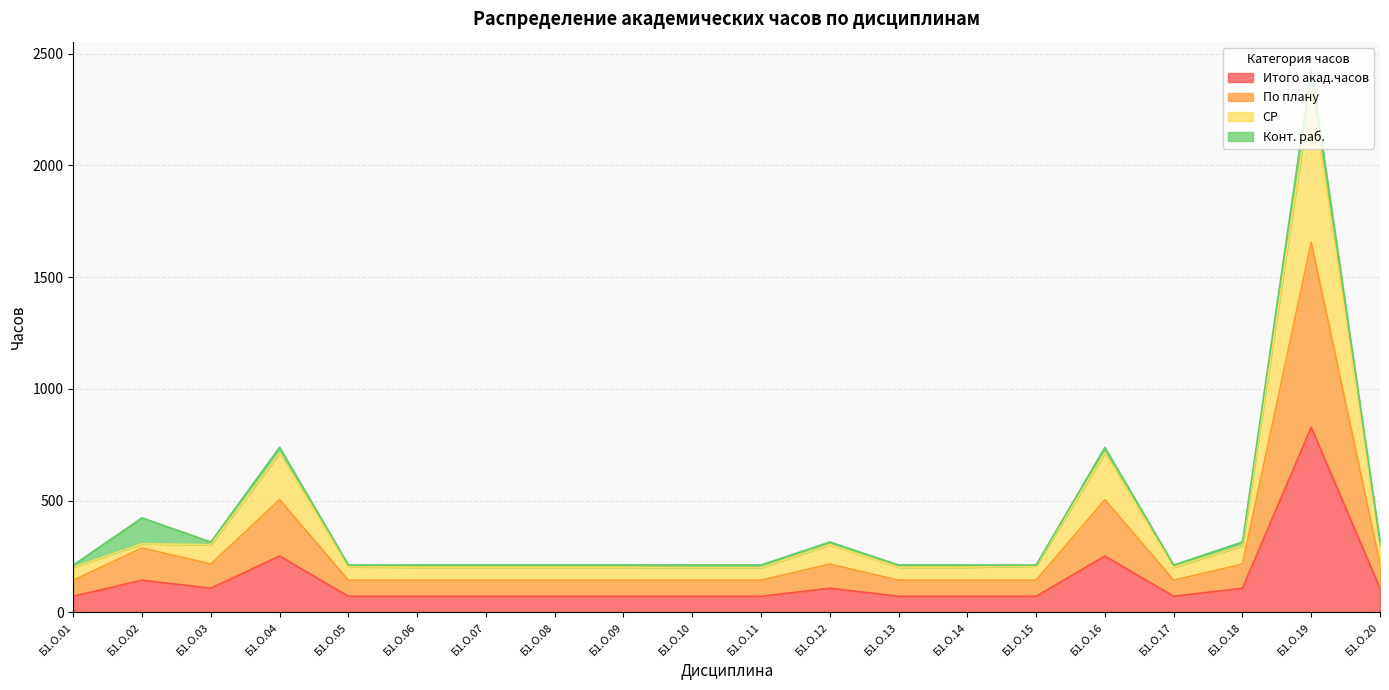

How many lines are shown in the chart?

4